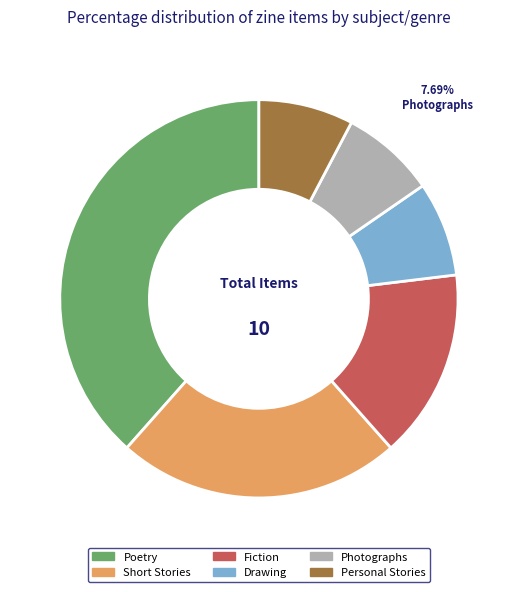

To the nearest percent, what percentage of the pie is Photographs?

8%